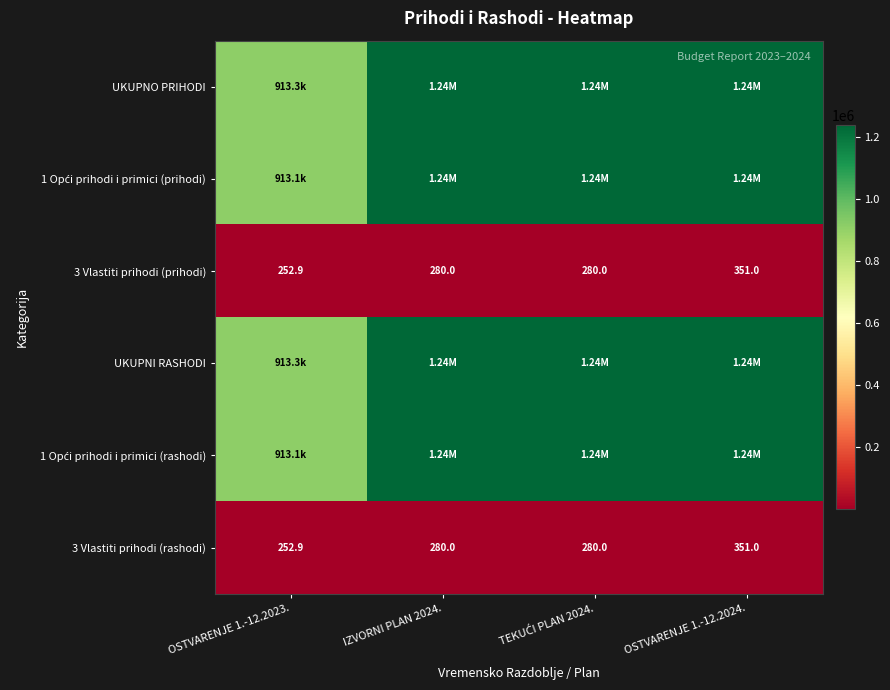

True or false: UKUPNI RASHODI has a value of 294811.5 at OSTVARENJE 1.-12.2023..

False